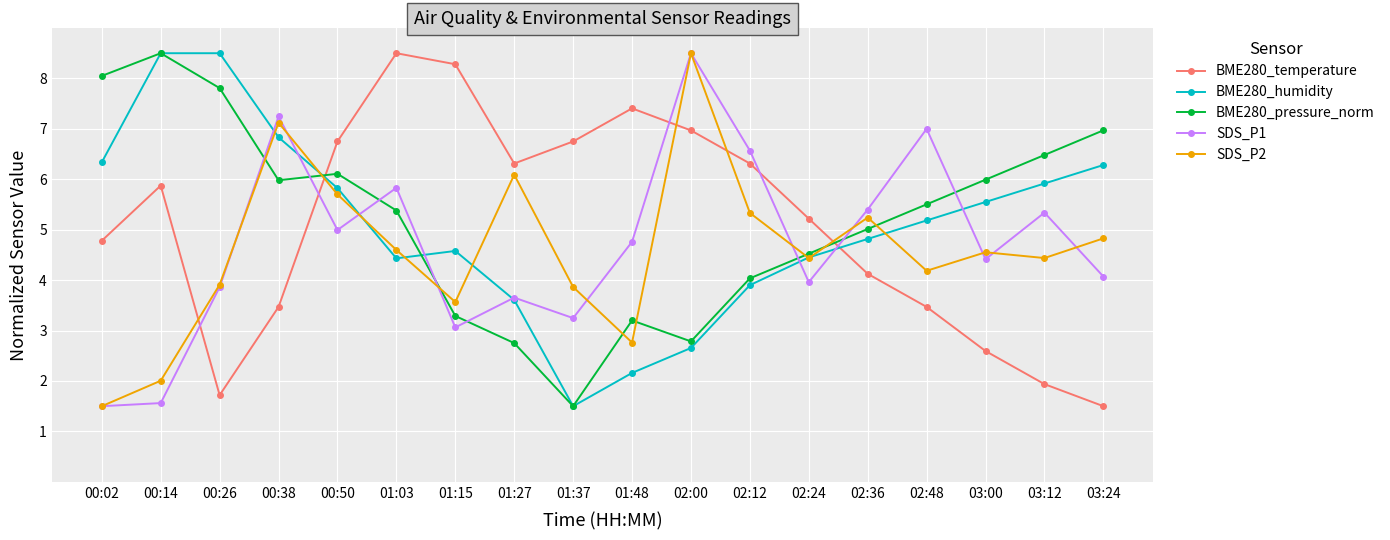

What is the difference between the second highest and second lowest values in the BME280_humidity series?

6.3